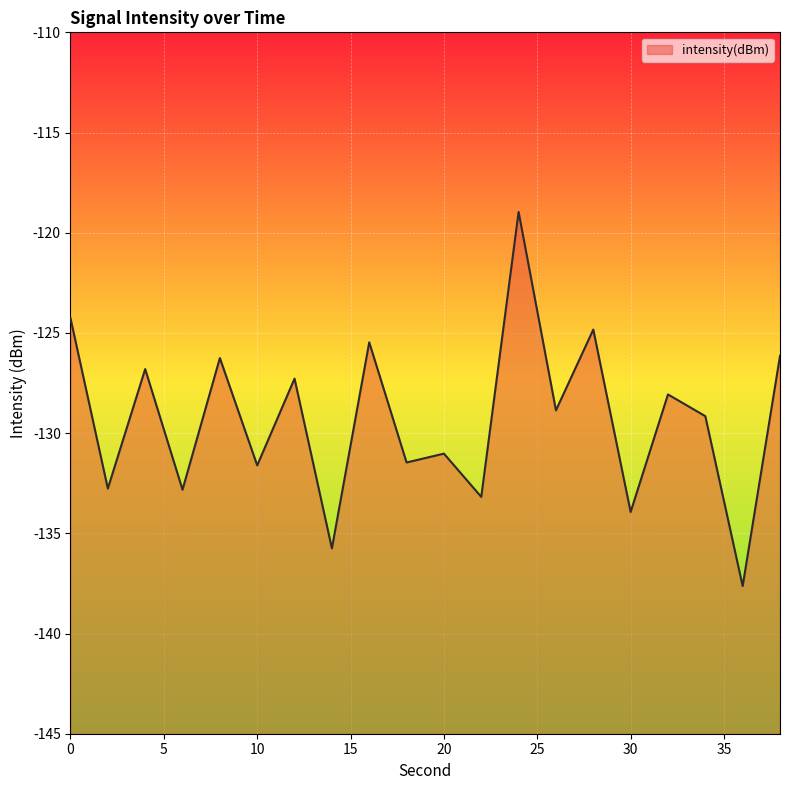

Rank the categories by value from highest to lowest.

24, 0, 28, 16, 38, 8, 4, 12, 32, 26, 34, 20, 18, 10, 2, 6, 22, 30, 14, 36